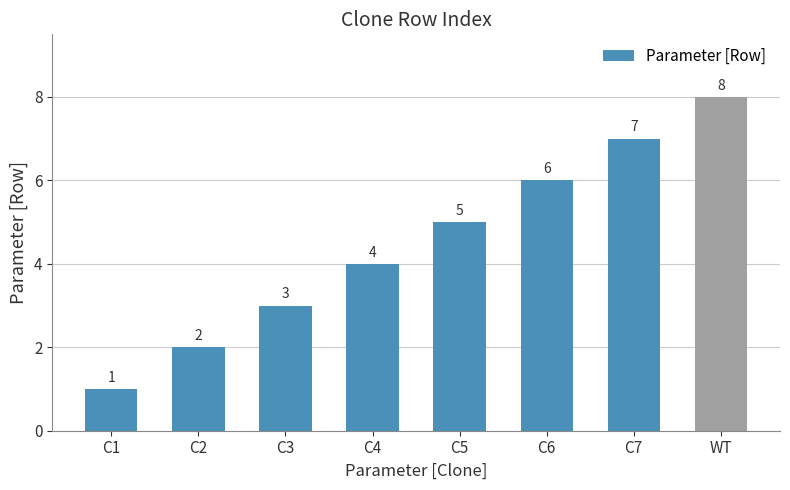

Does the chart contain any negative values?

No